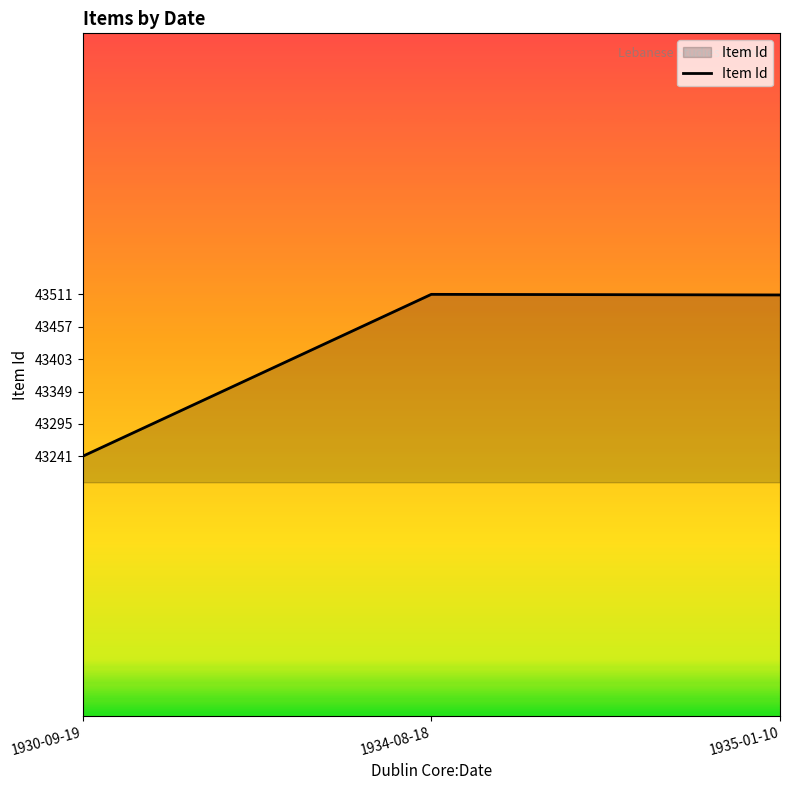

What is the sum of all values?

130262